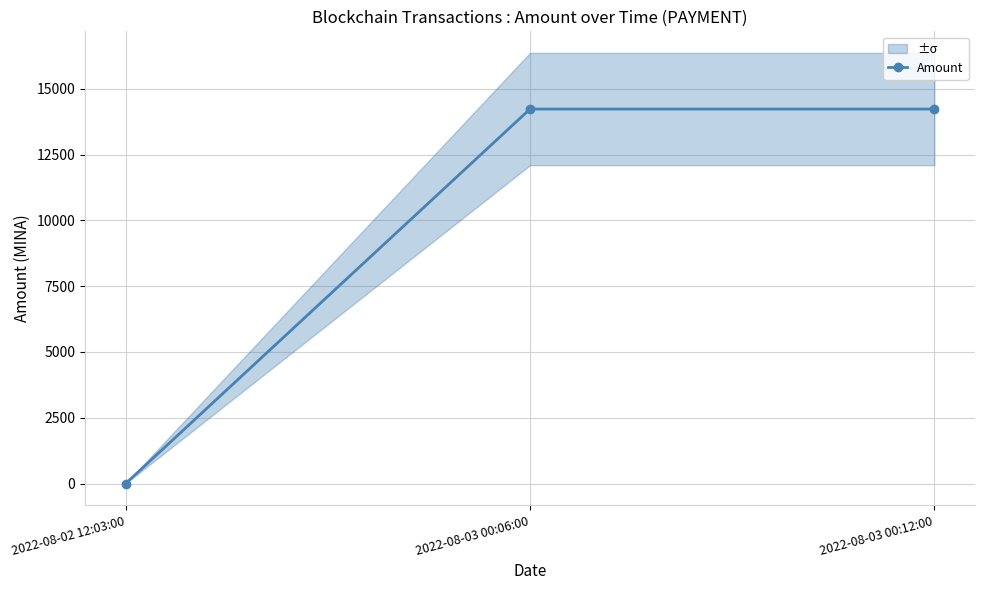

How many values are below 14230?

1